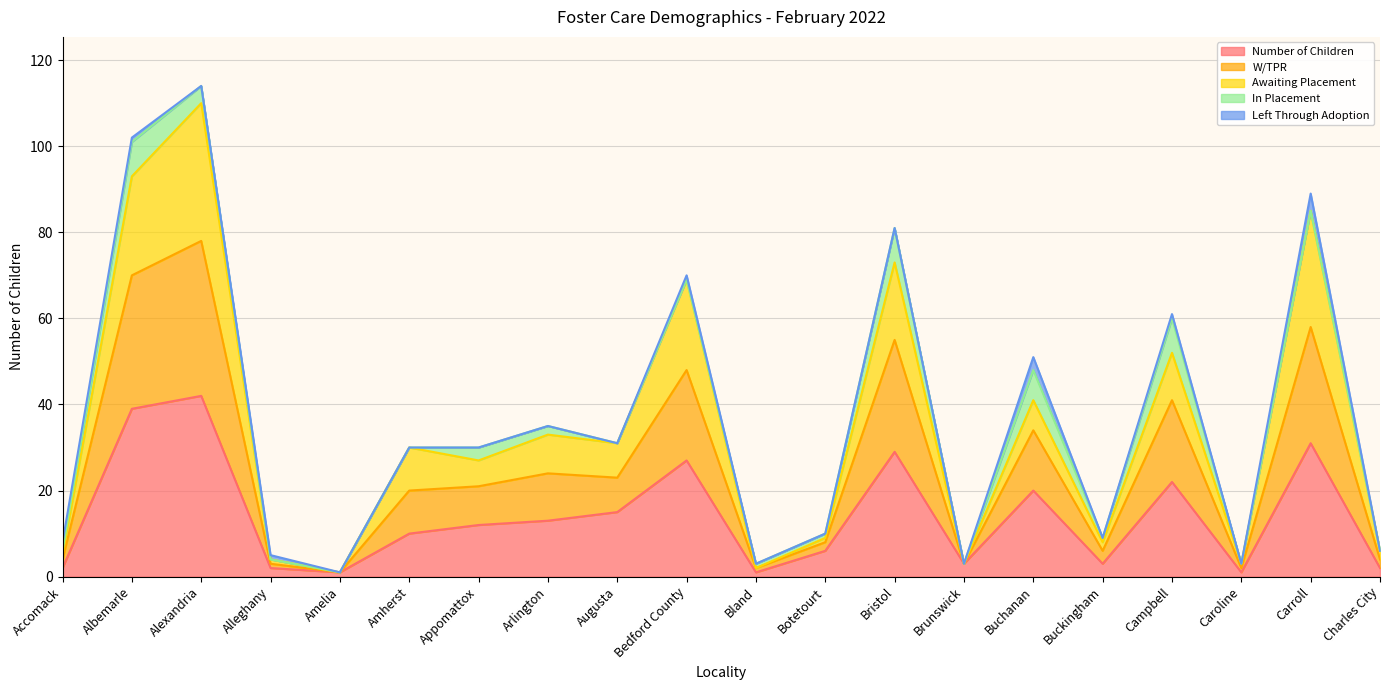

What is the minimum value shown in the chart?

1